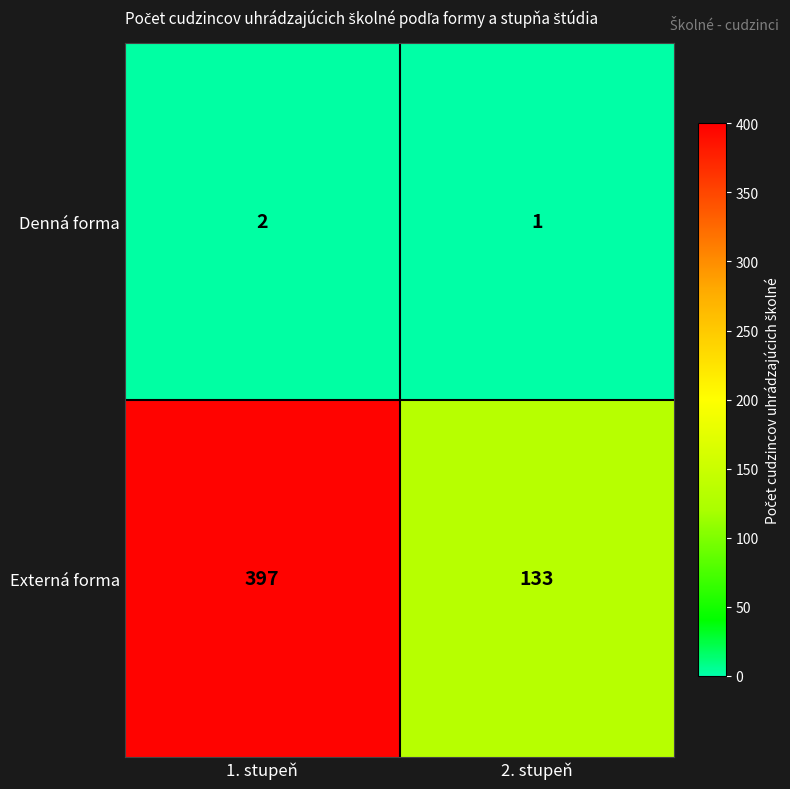

Which category has the highest value in the Externá forma series?

1. stupeň